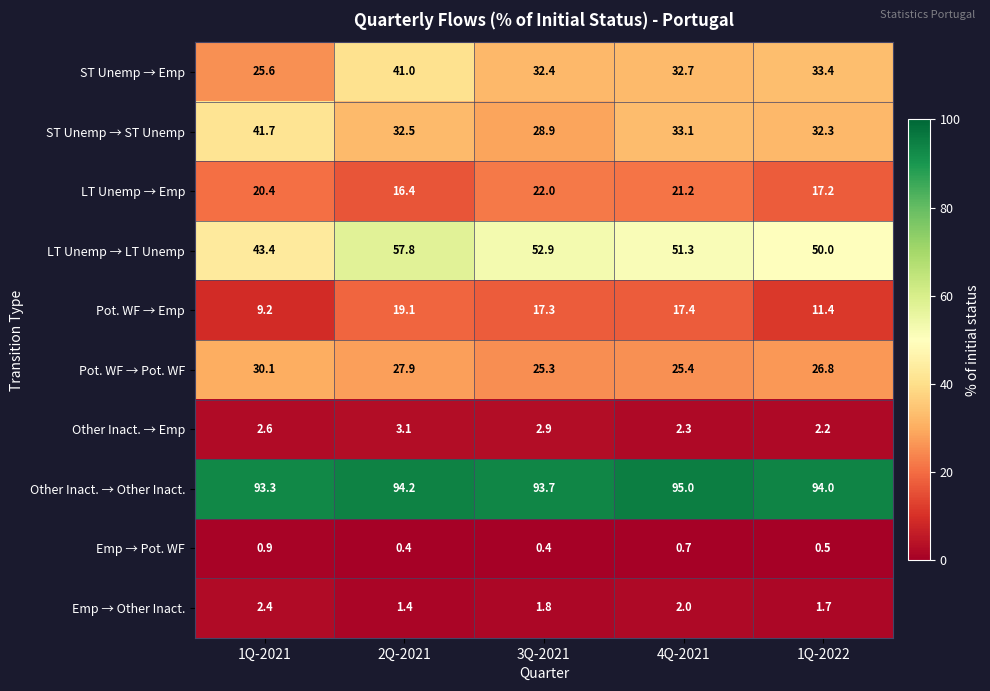

What is the greatest value displayed?

95.0